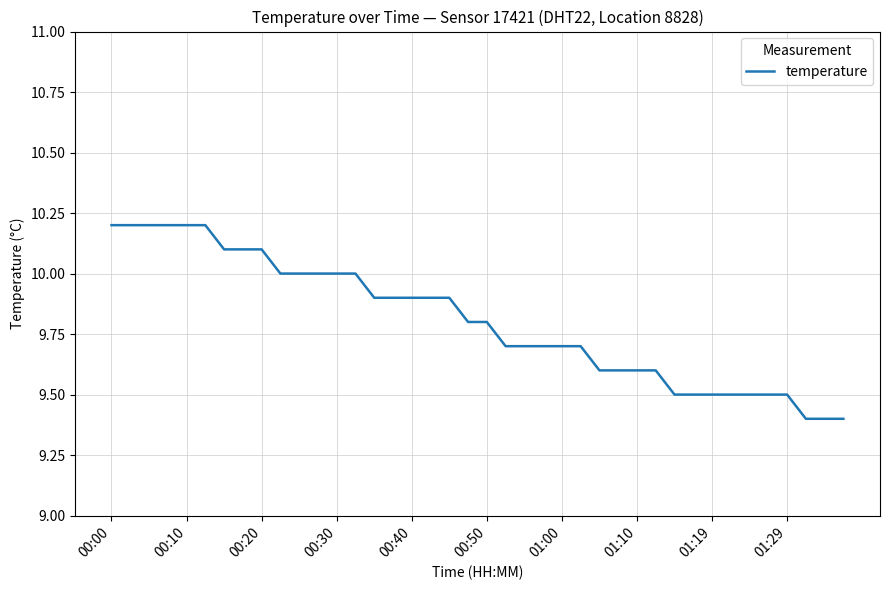

What is the maximum value shown in the chart?

10.2